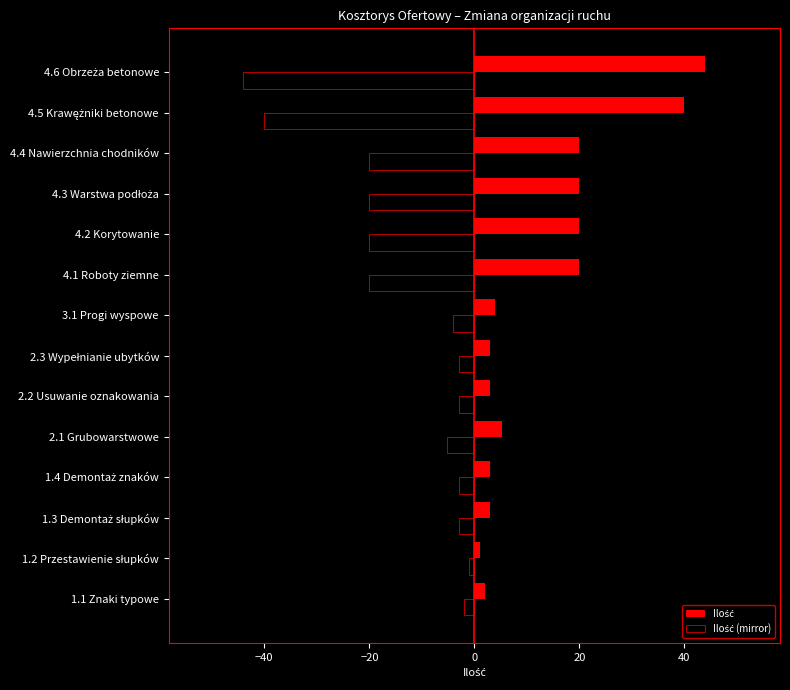

What is the difference between the highest and lowest values at 2.2 Usuwanie oznakowania?

6.0